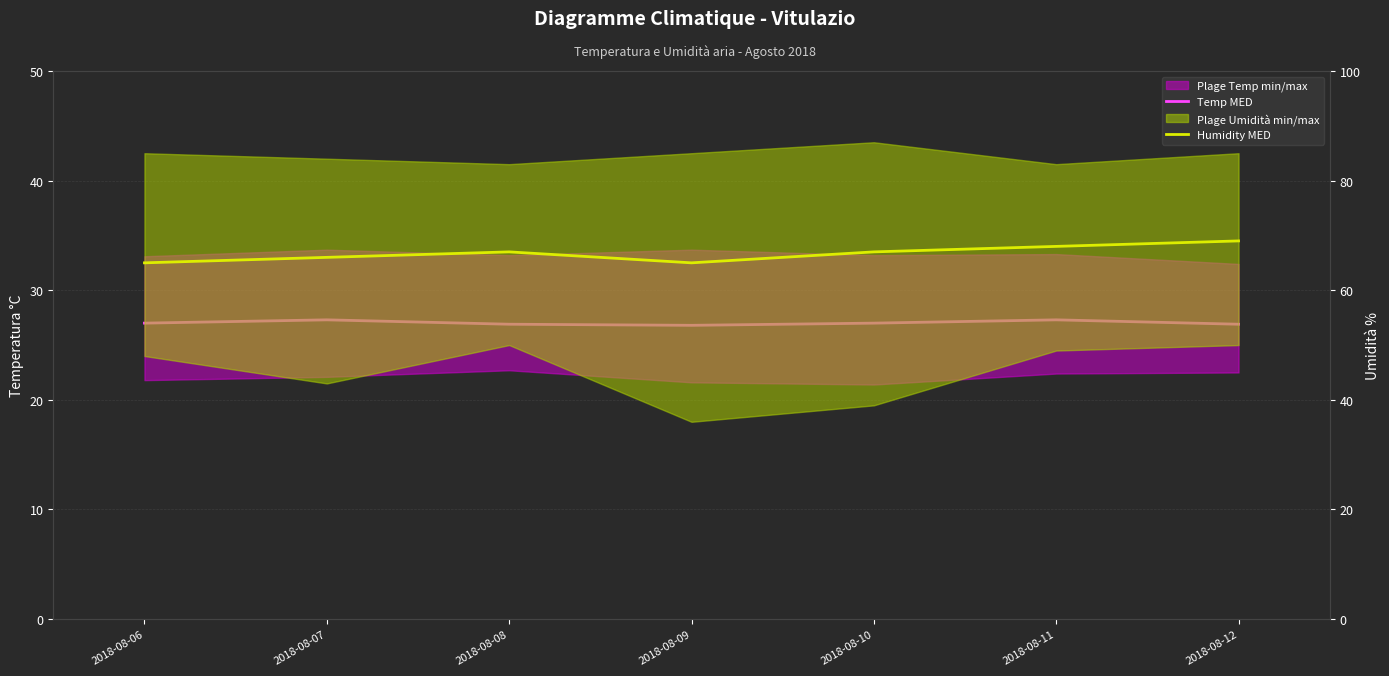

How many distinct data groups are displayed?

2